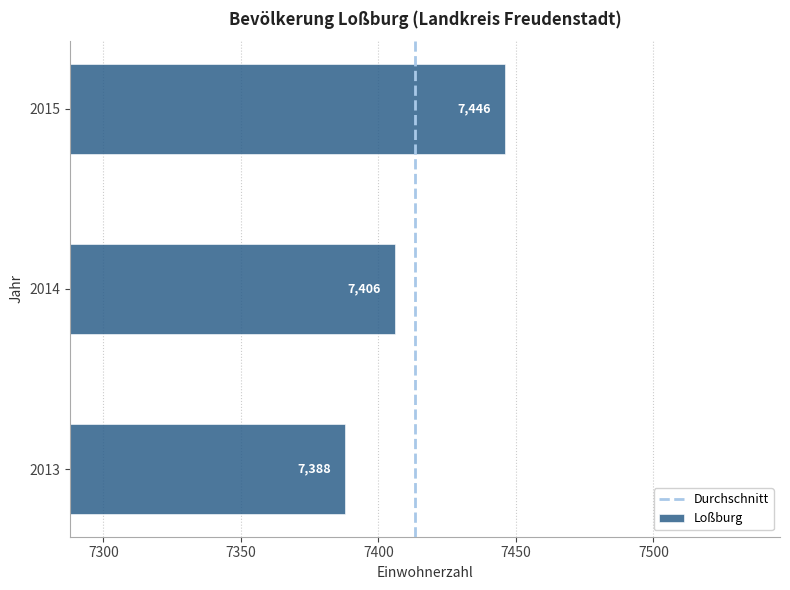

Reading bottom to top, transcribe all the data shown in this chart.

7388	7406	7446